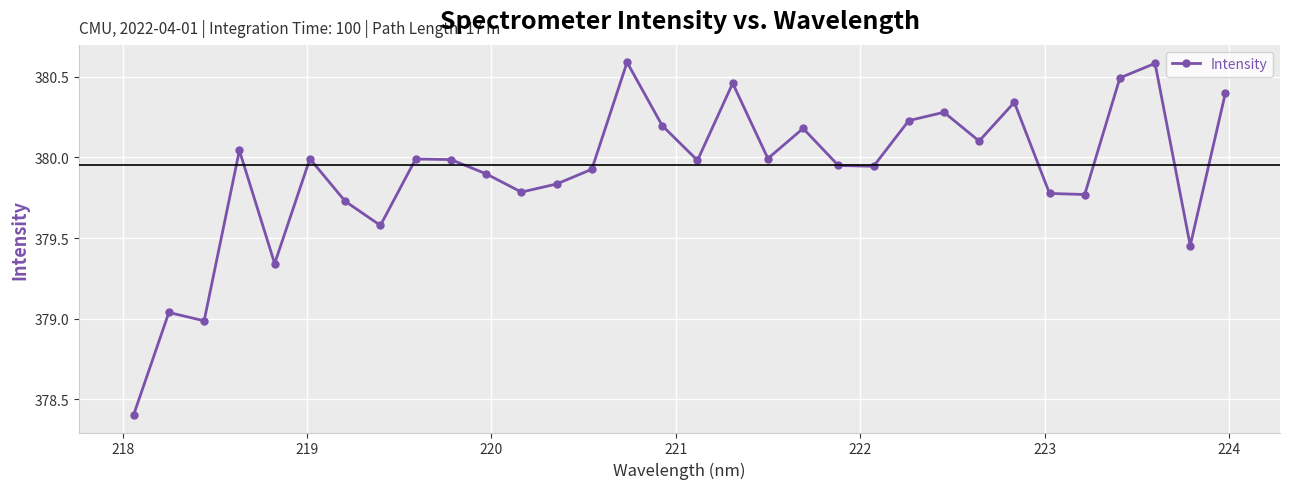

What is the maximum value shown in the chart?

380.6